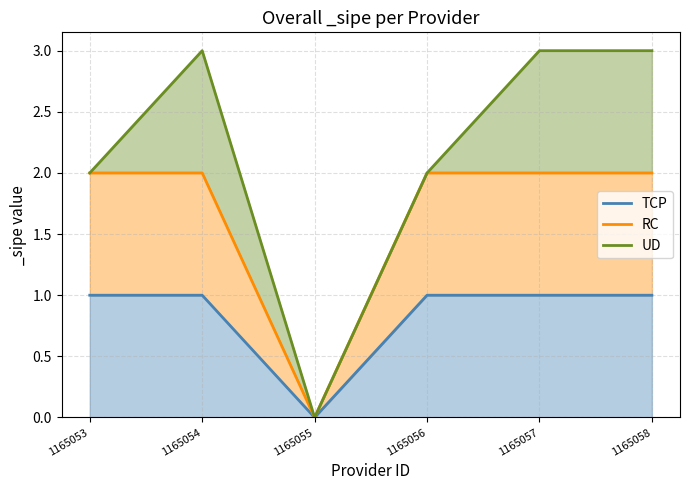

True or false: RC has a value of 2 at 1165056.

True